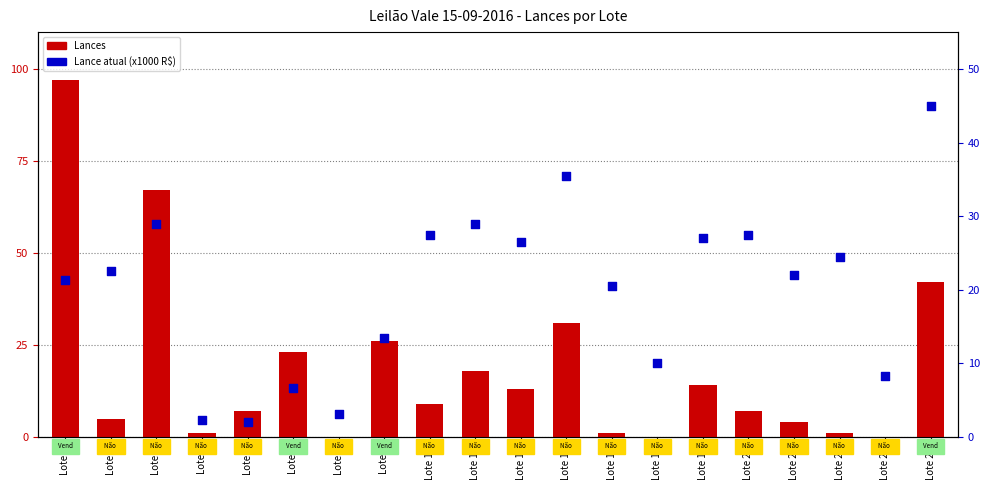

Which series contains the highest Y value?

Lances